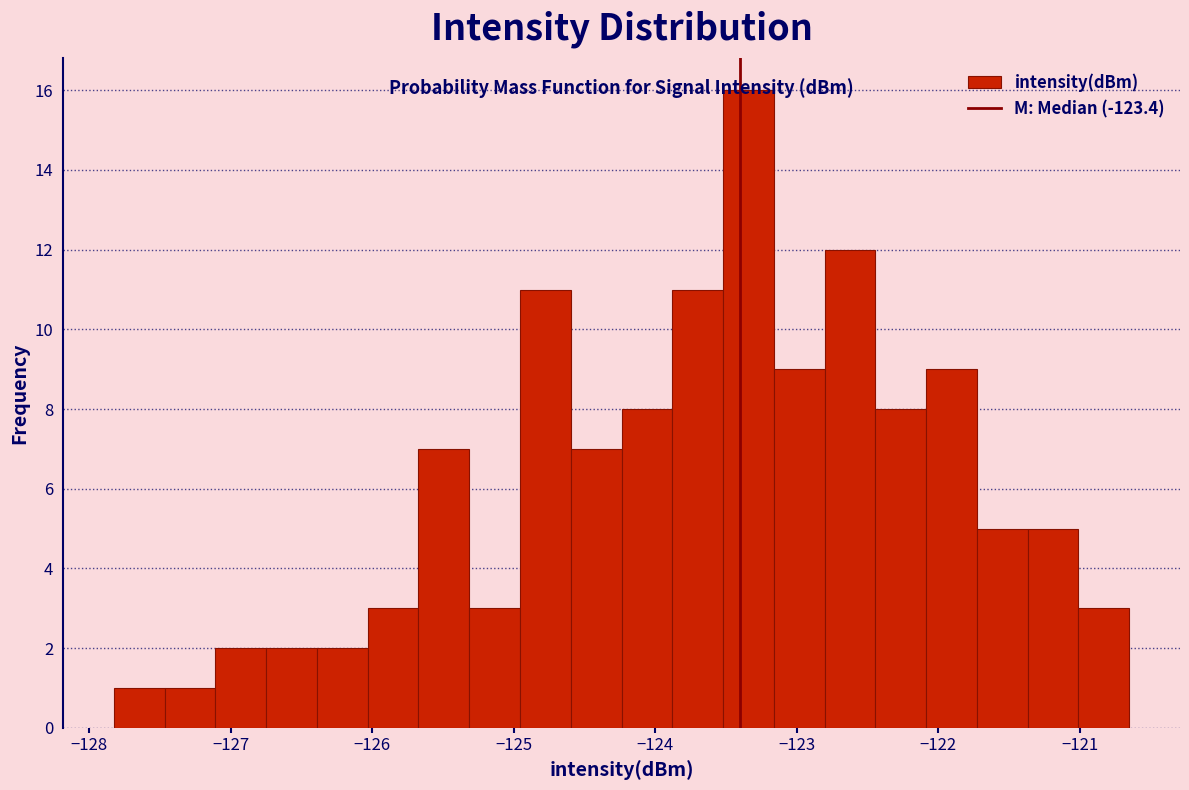

Around what value on the x-axis is the tallest bar? Give the approximate position of its centre, as read against the axis.

-123.3